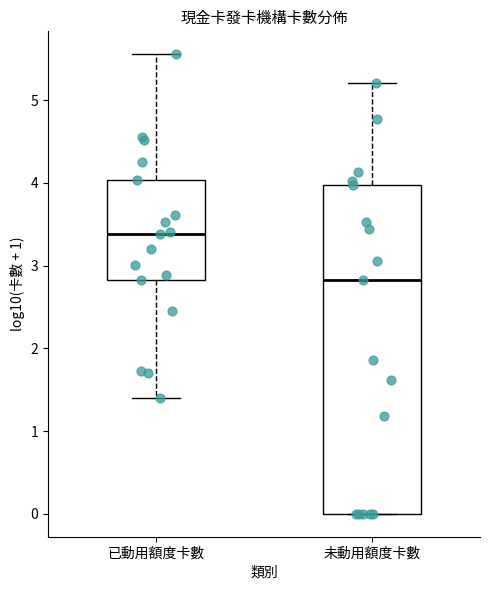

Which box is the tallest, from its lower edge to its upper edge?

未動用額度卡數